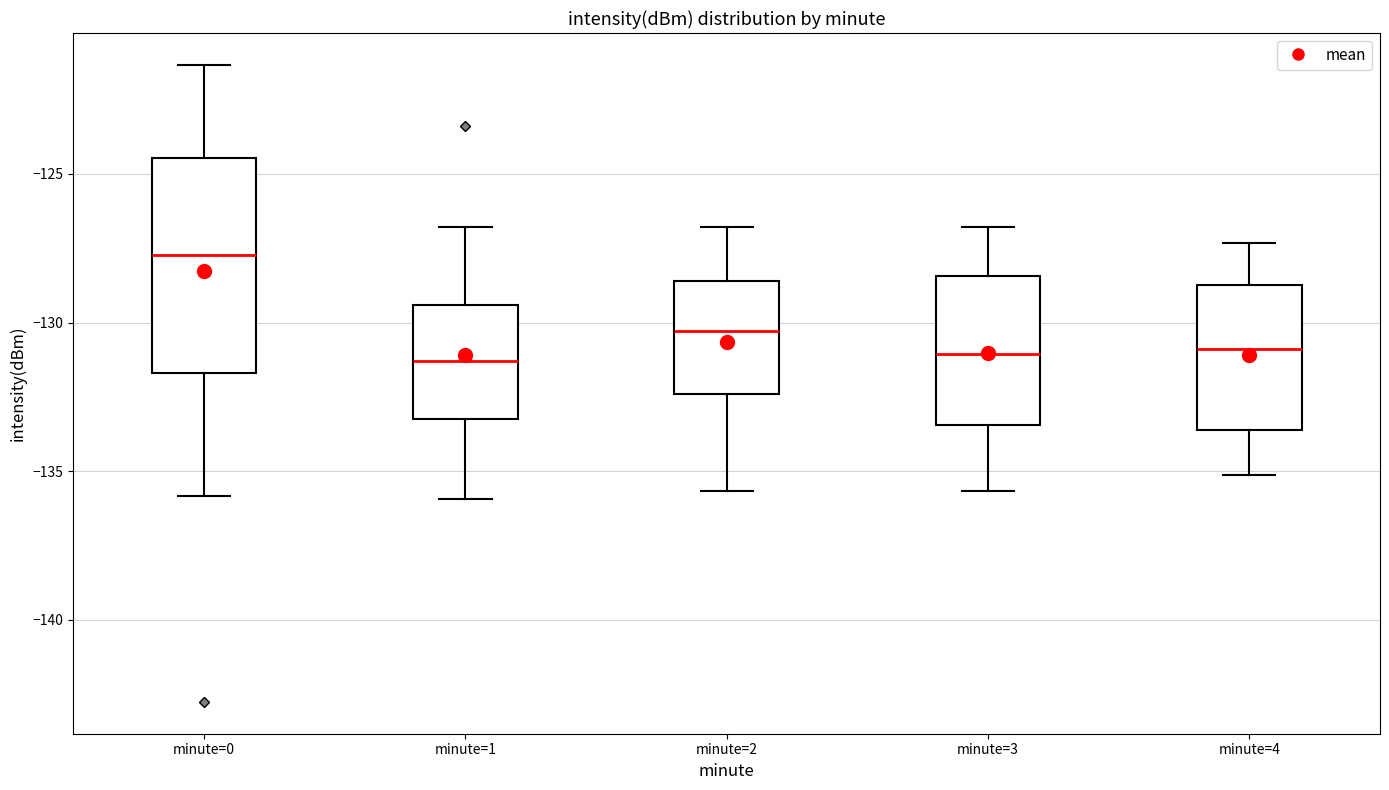

Reading left to right, transcribe this box plot: for each box, give where its median line is, the range the box spans, and where its two whiskers end, as read against the y-axis. The values are not printed on the chart, so give them approximately, as read against the axis.

minute=0: median -127.5, box -131.5 to -124.5, whiskers -136.0 to -121.5
minute=1: median -131.5, box -133.0 to -129.5, whiskers -136.0 to -127.0
minute=2: median -130.5, box -132.5 to -128.5, whiskers -135.5 to -127.0
minute=3: median -131.0, box -133.5 to -128.5, whiskers -135.5 to -127.0
minute=4: median -131.0, box -133.5 to -128.5, whiskers -135.0 to -127.5